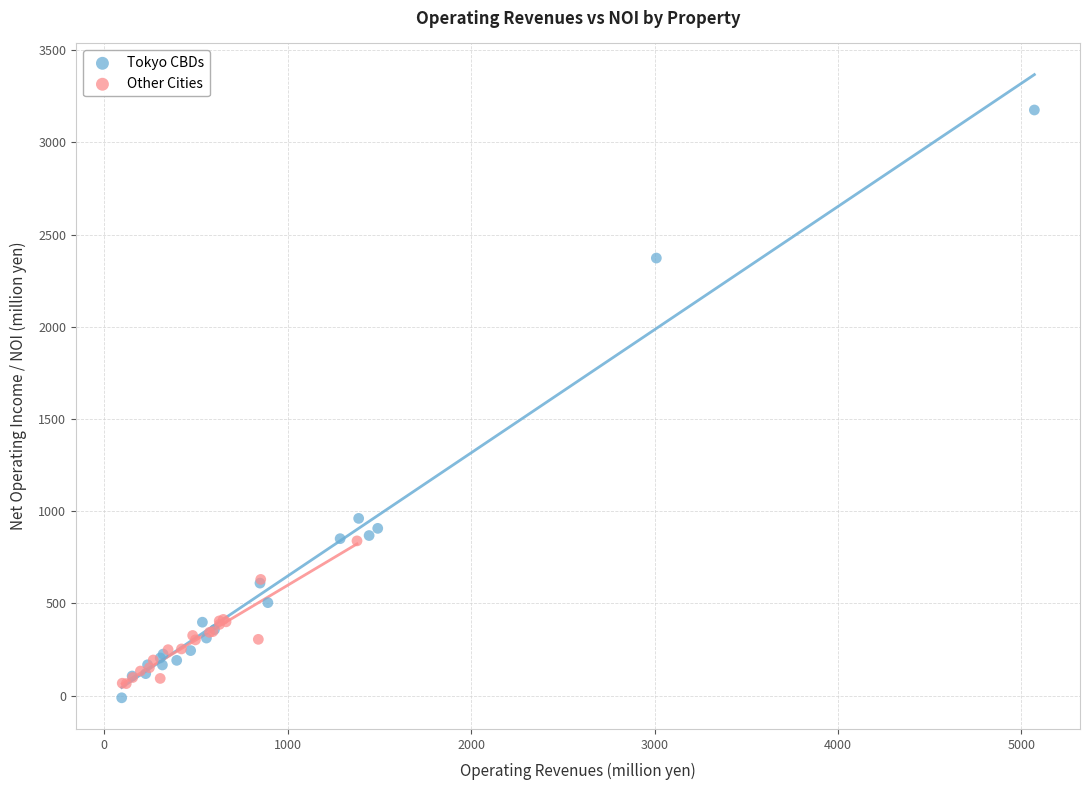

Which series reaches the minimum Y coordinate?

Tokyo CBDs